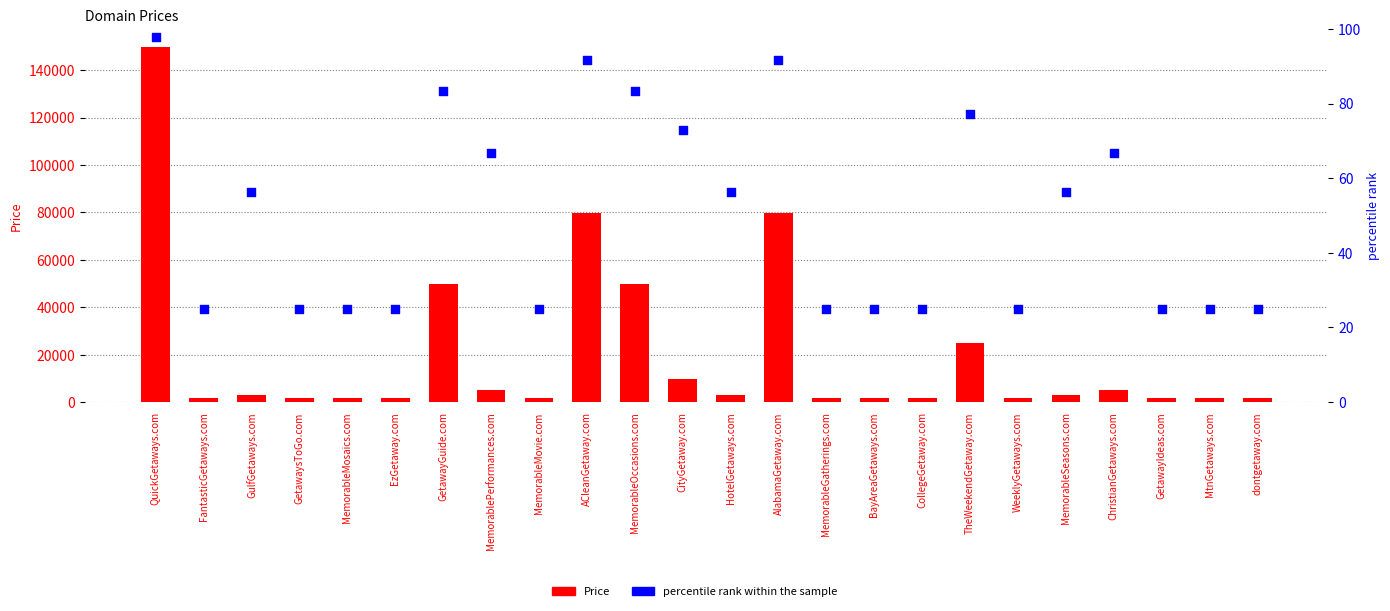

Which series has the largest total across all categories?

Price